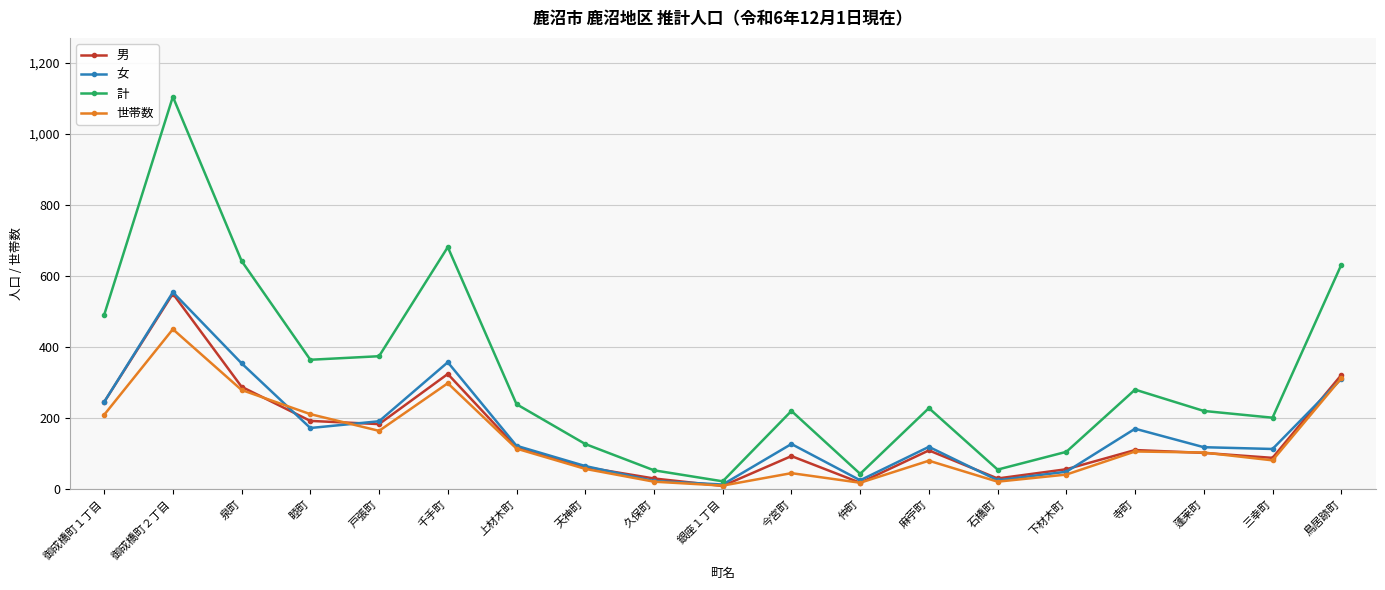

What is the label of the 9th point from the right?

今宮町